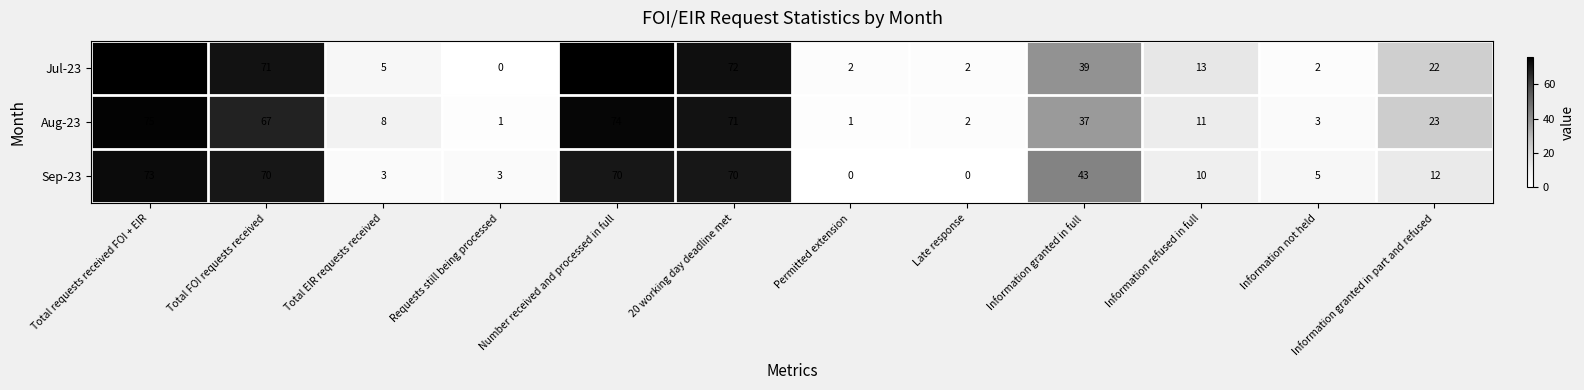

Which series changed the most between Number received and processed in full and Permitted extension?

Jul-23